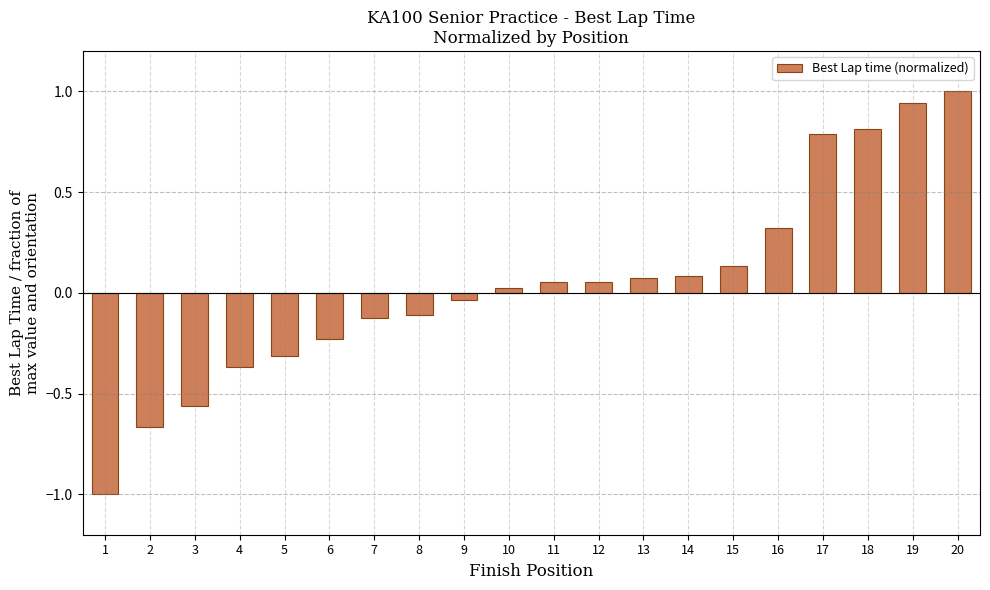

True or false: the data shows 0.1 at 16.

False